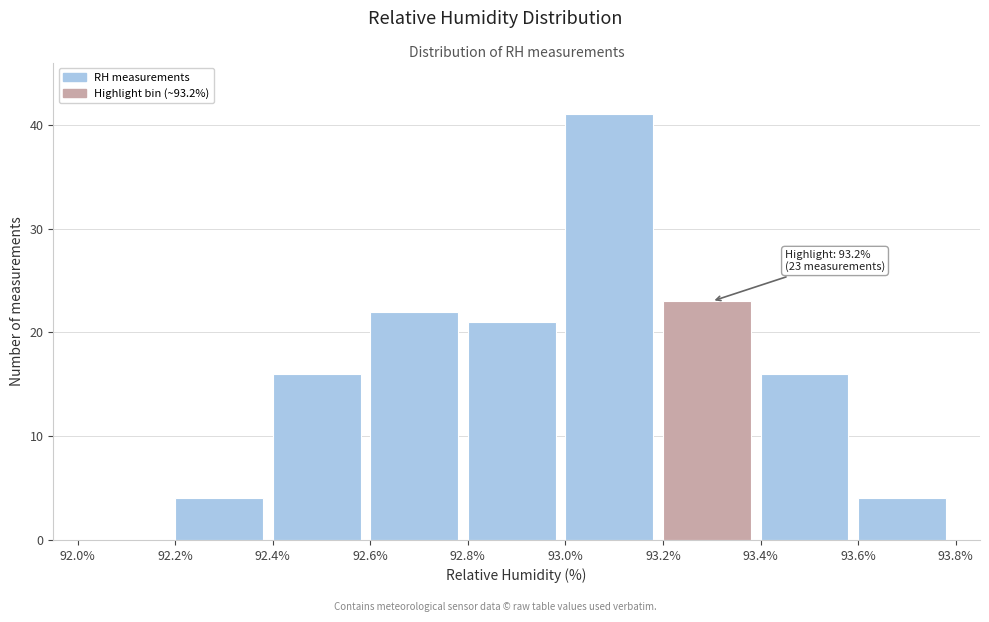

Over which range of the x-axis is the bar tallest?

93.0% to 93.2%